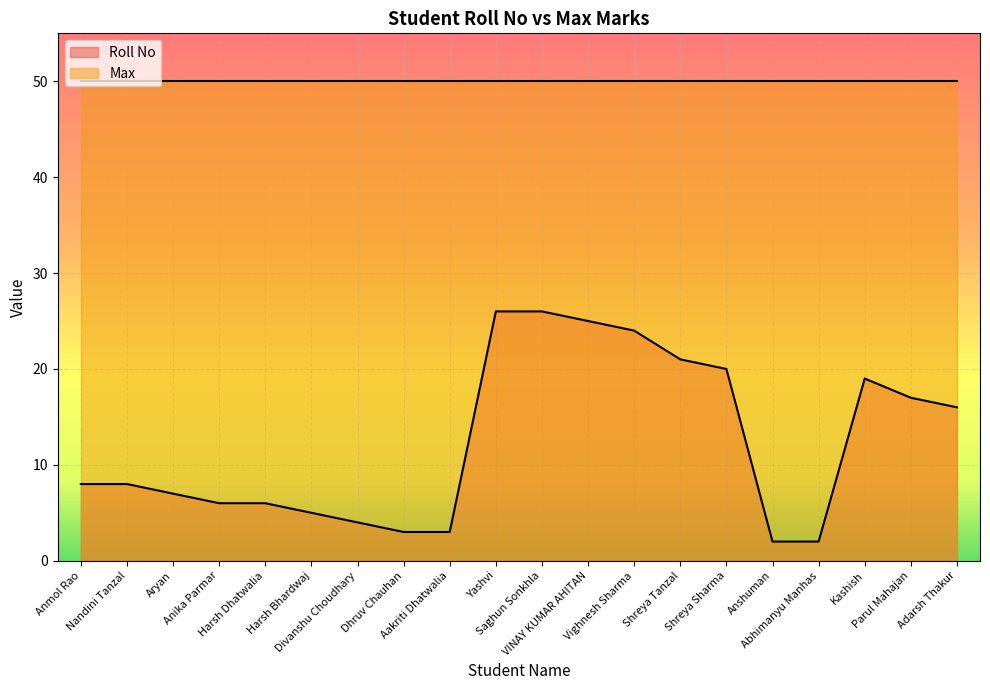

Reading left to right, extract all data points from this chart.

Anmol Rao=8	Nandini Tanzal=8	Aryan=7	Anika Parmar=6	Harsh Dhatwalia=6	Harsh Bhardwaj=5	Divanshu Choudhary=4	Dhruv Chauhan=3	Aakriti Dhatwalia=3	Yashvi=26	Saghun Sonkhla=26	VINAY KUMAR AHITAN=25	Vighnesh Sharma=24	Shreya Tanzal=21	Shreya Sharma=20	Anshuman=2	Abhimanyu Manhas=2	Kashish=19	Parul Mahajan=17	Adarsh Thakur=16